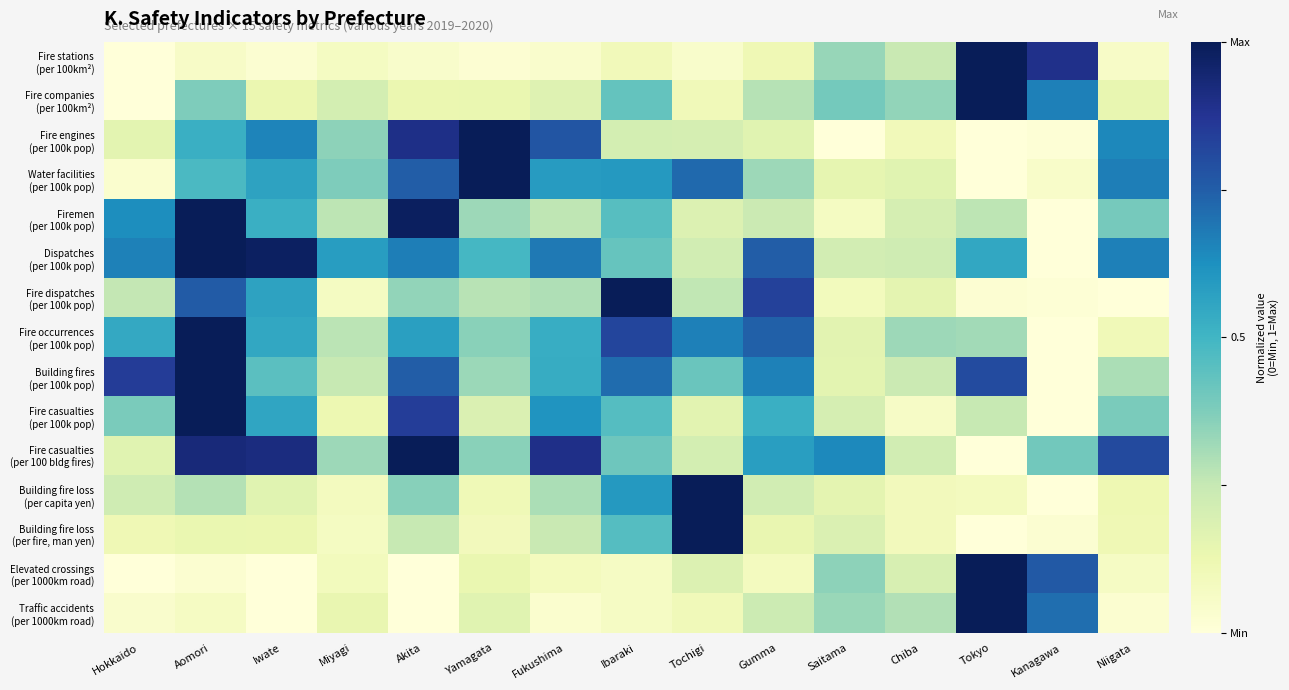

How many distinct data groups are displayed?

15